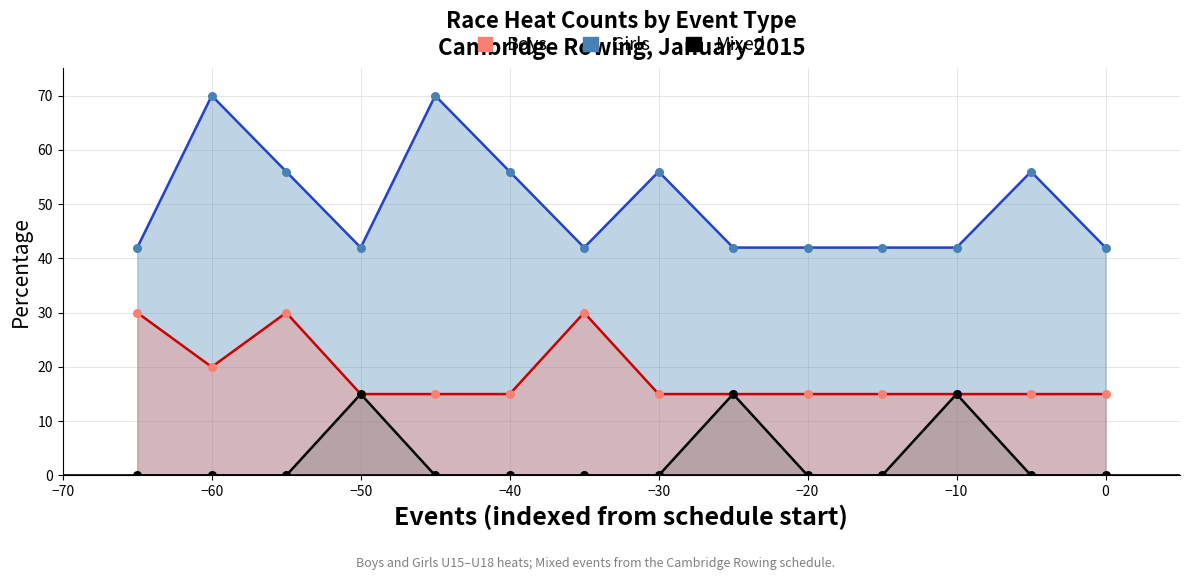

At how many categories does at least one series exceed 20?

14